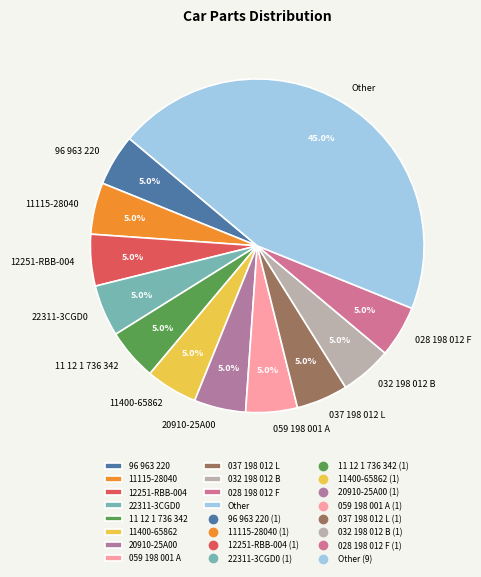

What portion of the pie excludes 96 963 220?

95.0%